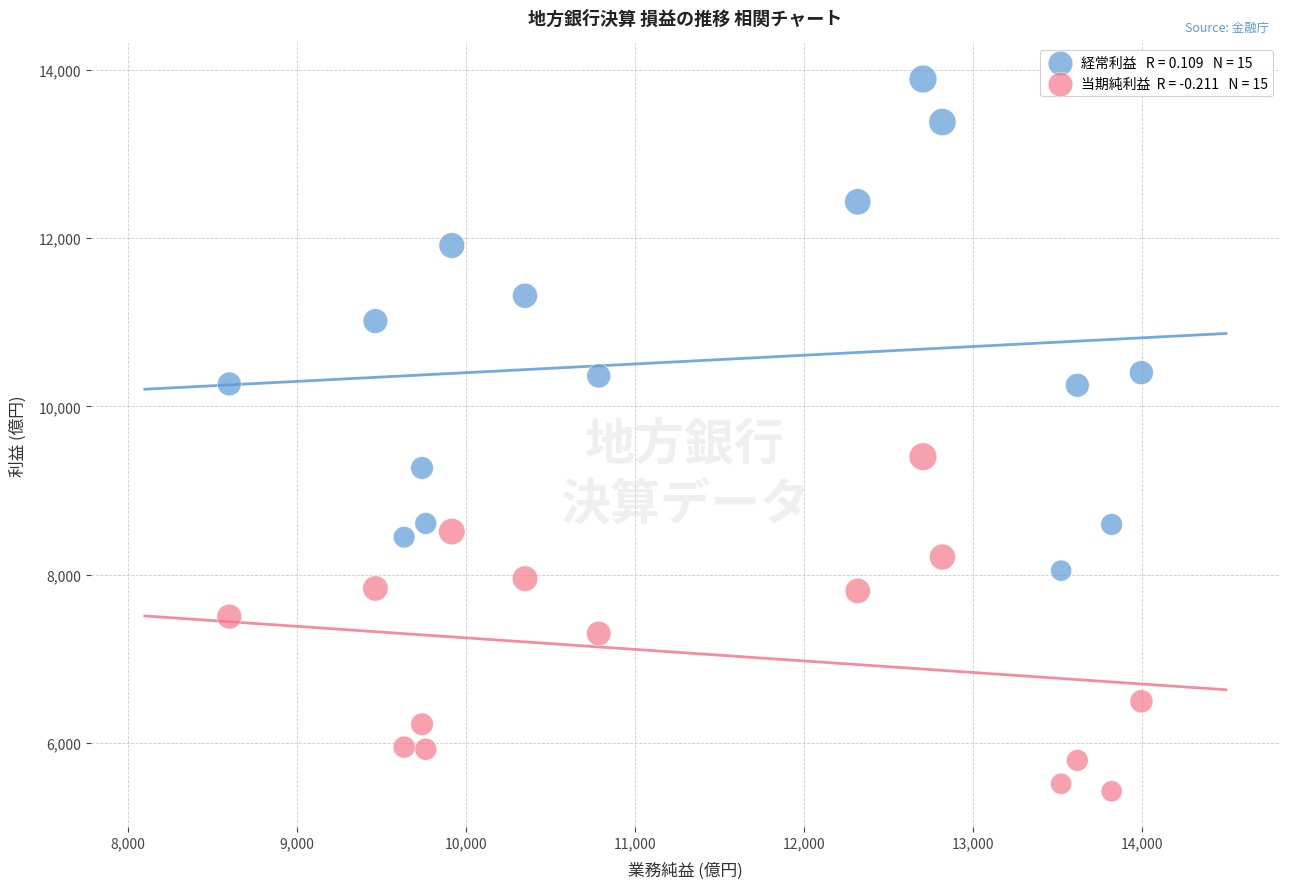

Across all series, what Y value is closest to 9659?

9403